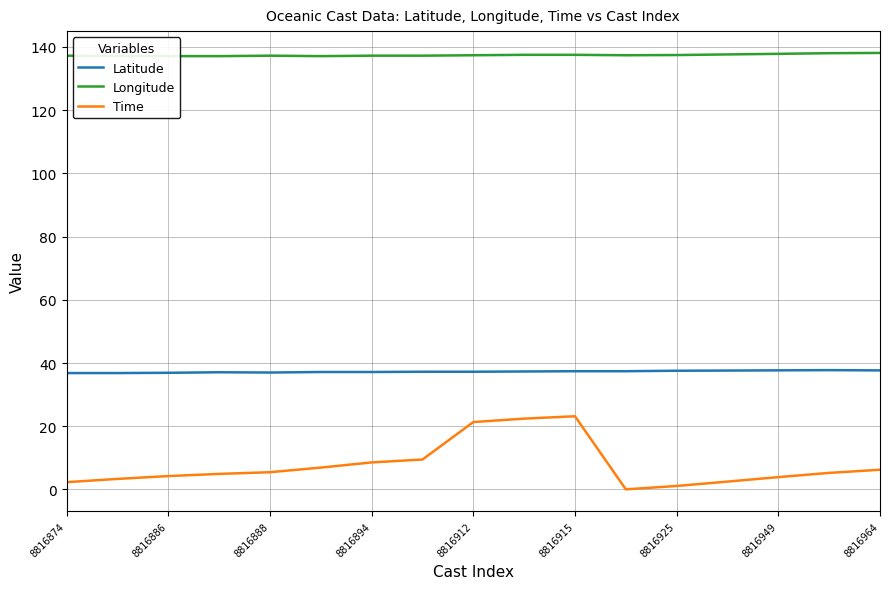

True or false: Time and Latitude cross at least once.

False